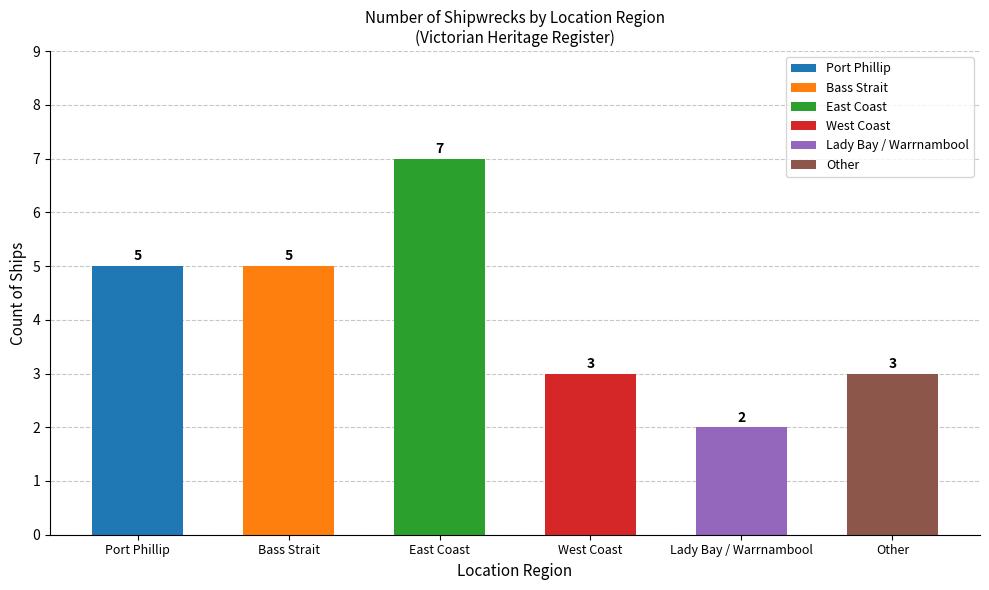

Which category has the lowest value across all series?

Lady Bay / Warrnambool